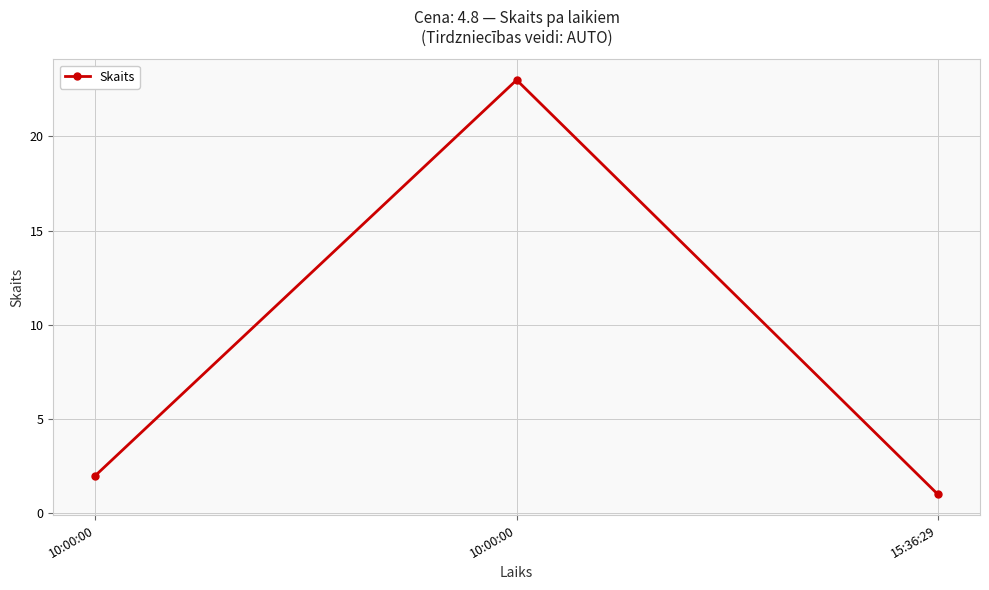

What is the label of the 1st point from the left?

10:00:00